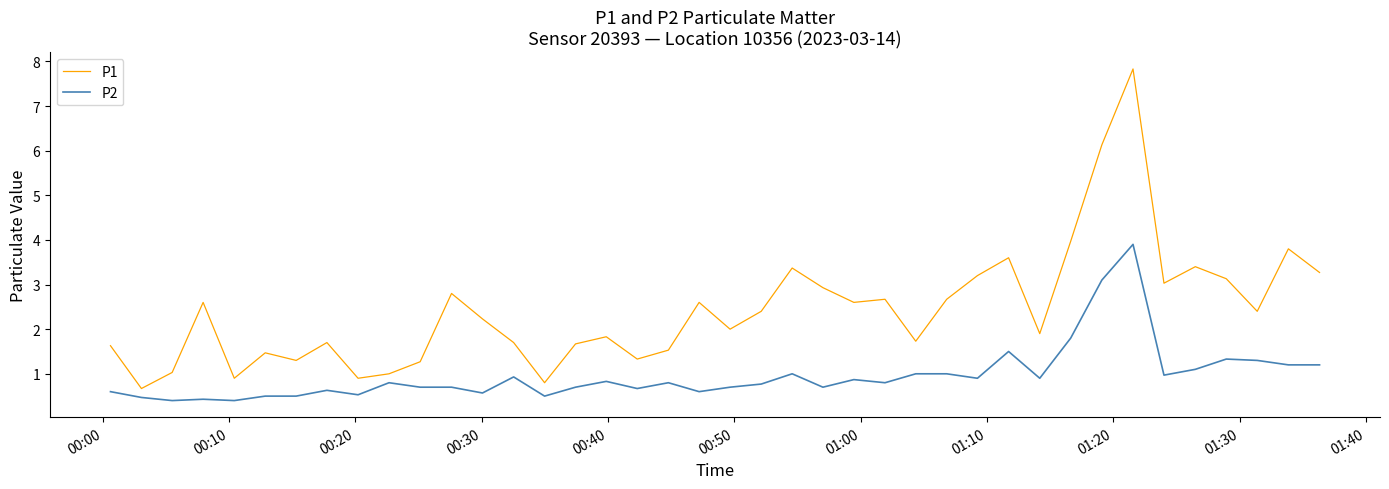

What is the maximum value shown in the chart?

7.8